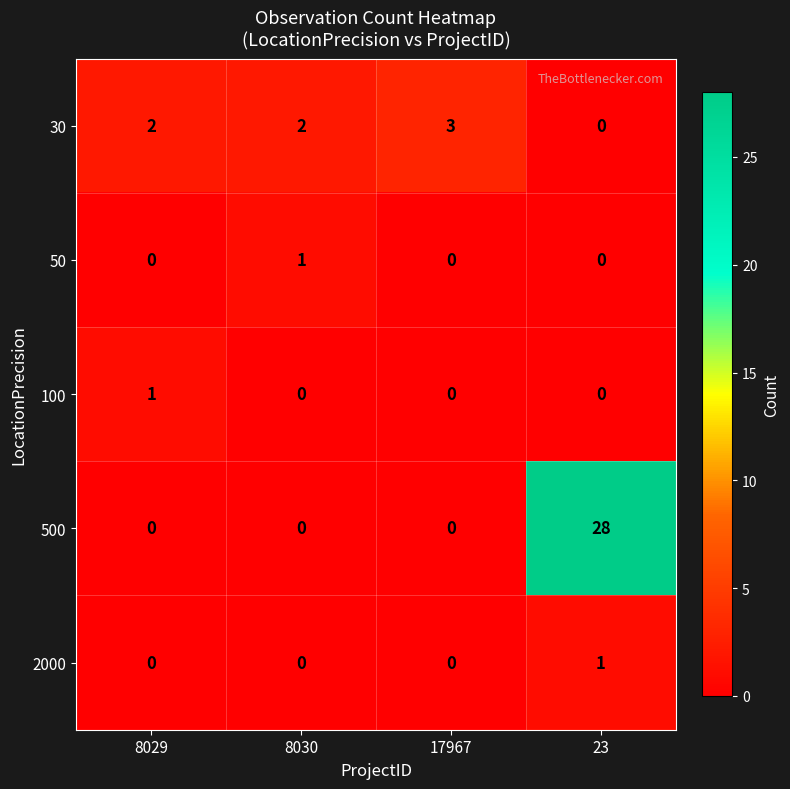

True or false: 100 has a value of 1 at 8029.

True